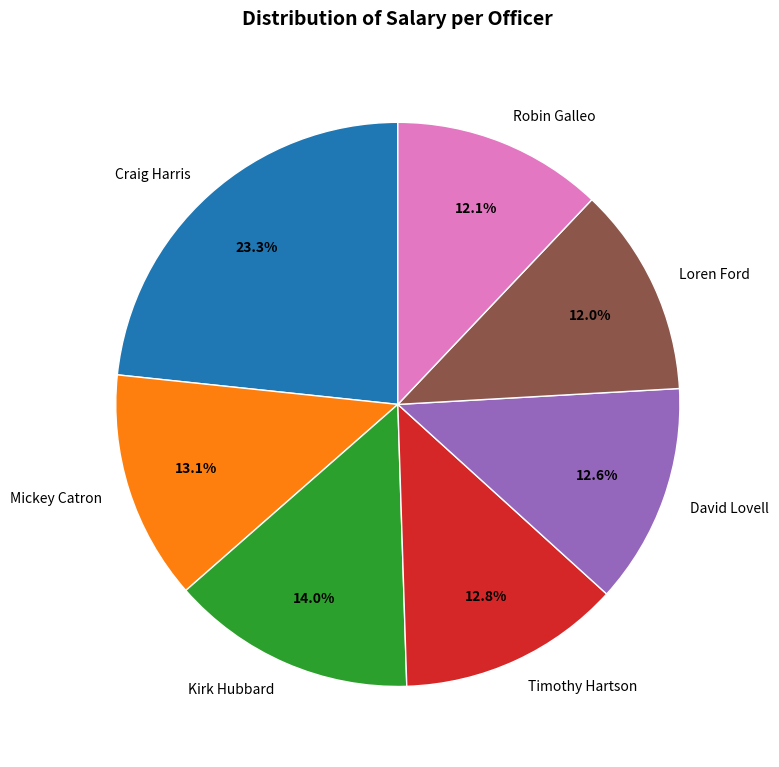

Which slice is the largest?

Craig Harris